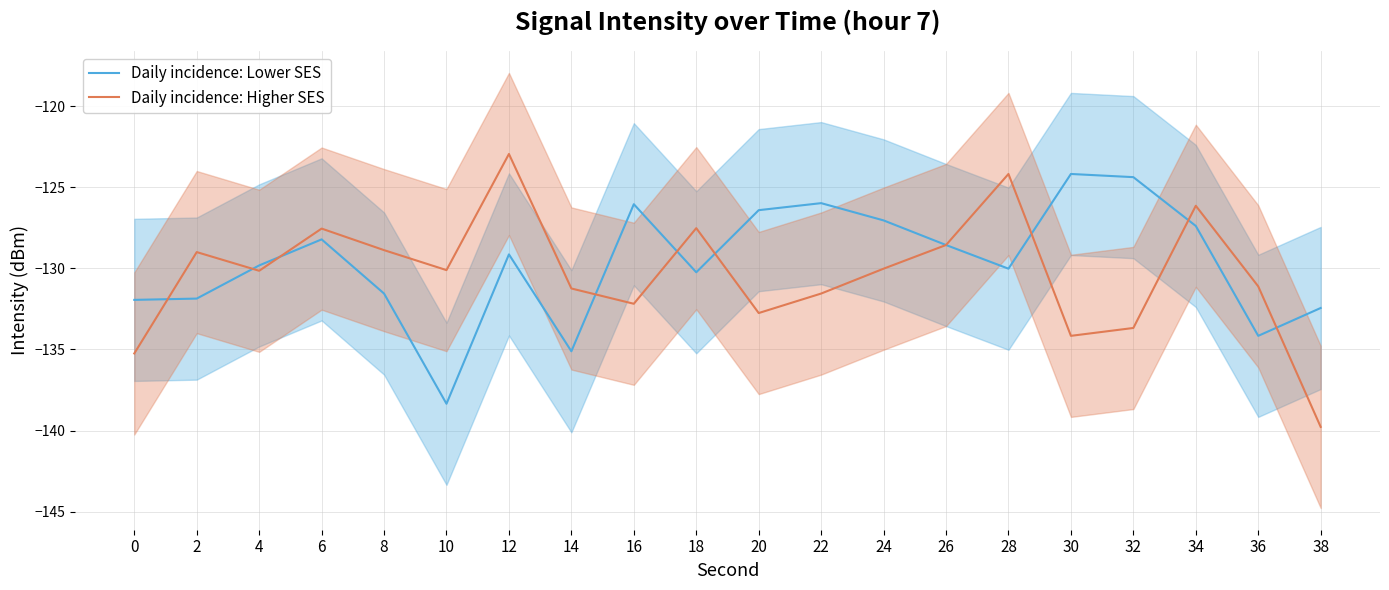

How many interior local valleys does the Daily incidence: Lower SES series have?

5